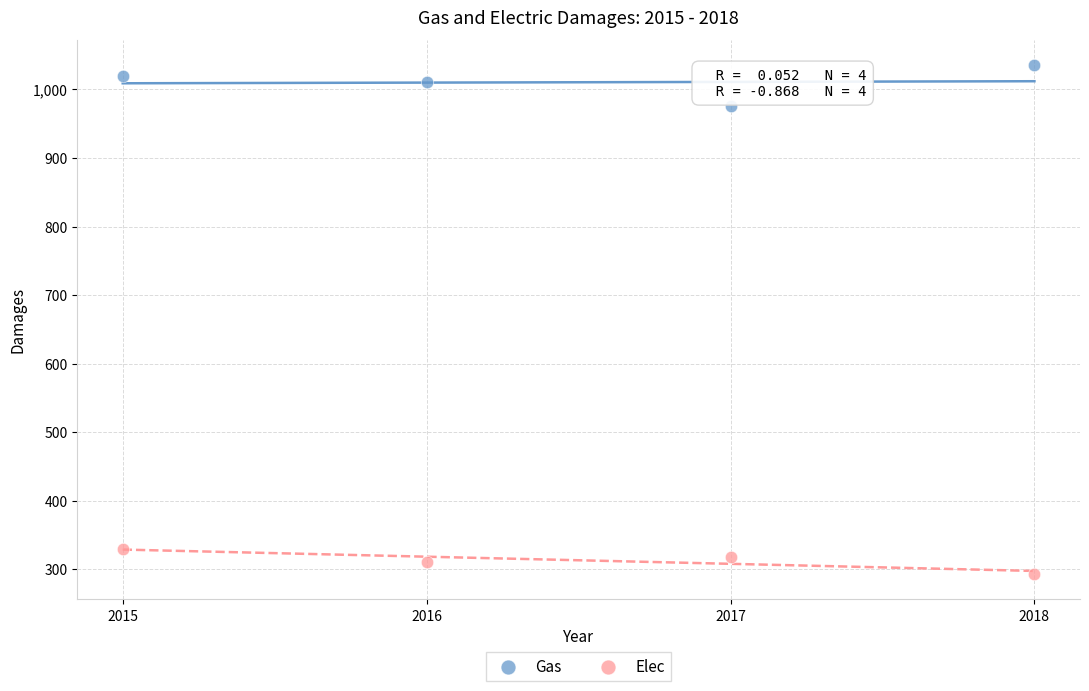

Across all series, what Y value is closest to 664?

976